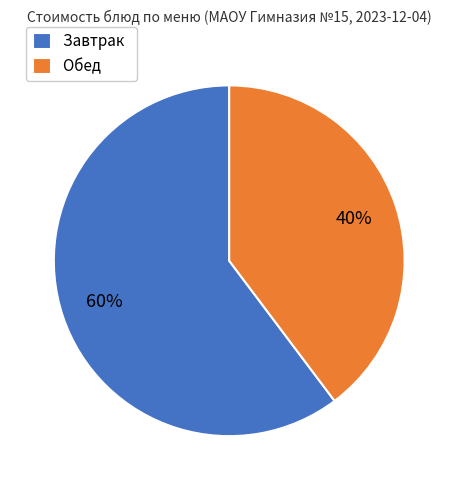

What is the ratio of the value at Обед to the value at Завтрак?

0.7